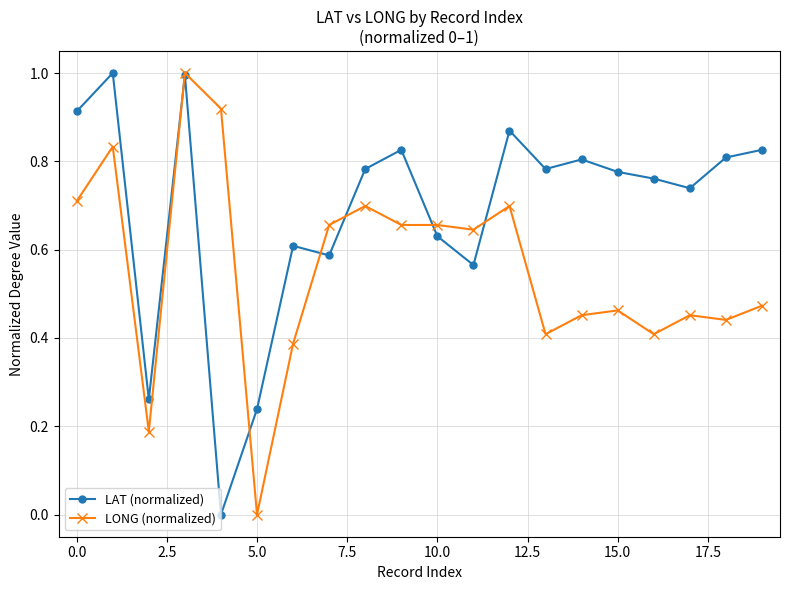

What is the difference between the maximum and minimum values in the LAT (normalized) series?

1.0